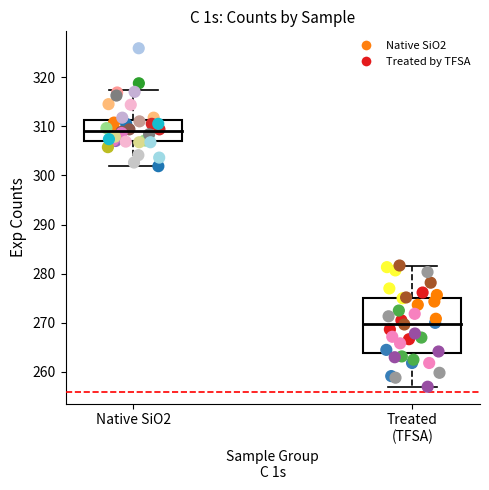

Which series reaches the maximum Y coordinate?

Native SiO2